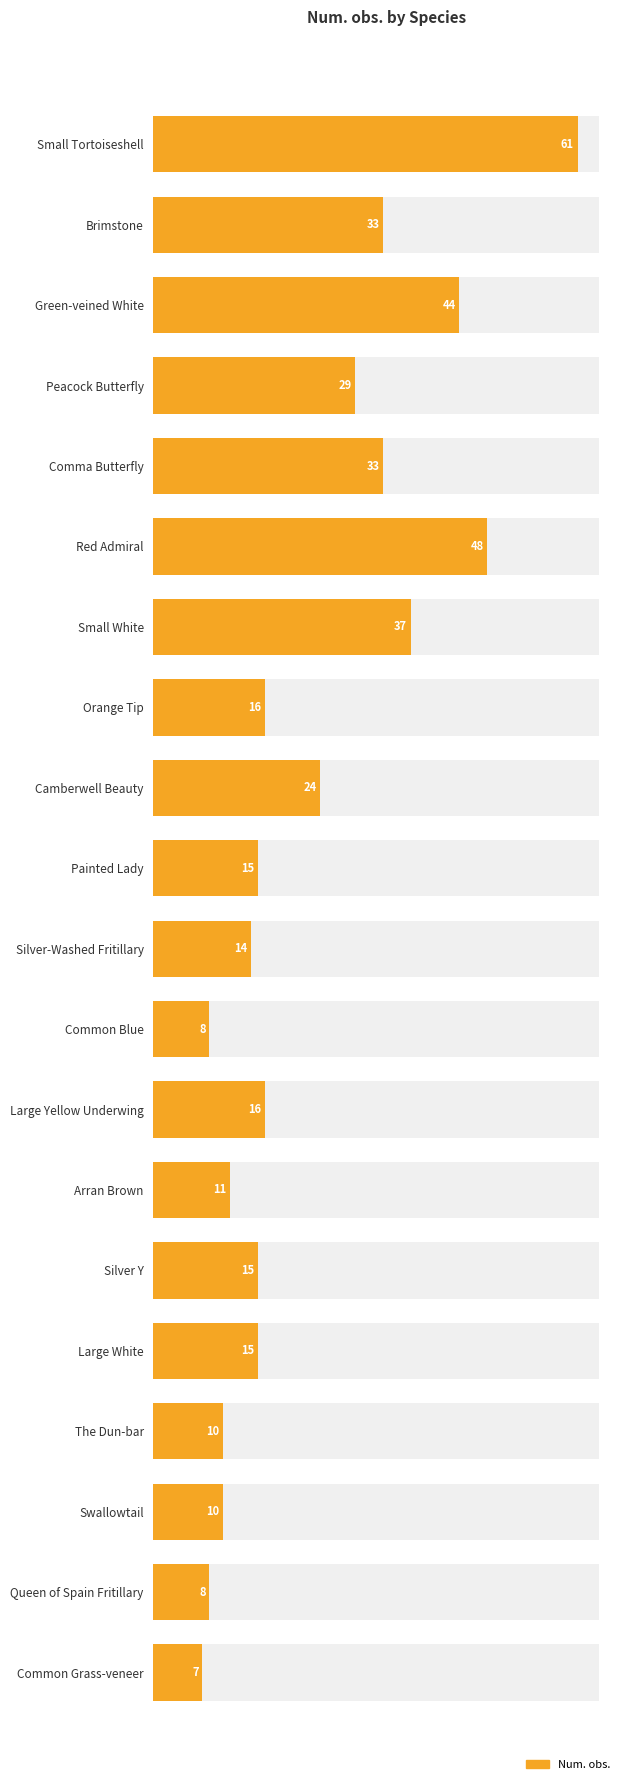

Reading right to left, transcribe all the data shown in this chart.

7	8	10	10	15	15	11	16	8	14	15	24	16	37	48	33	29	44	33	61